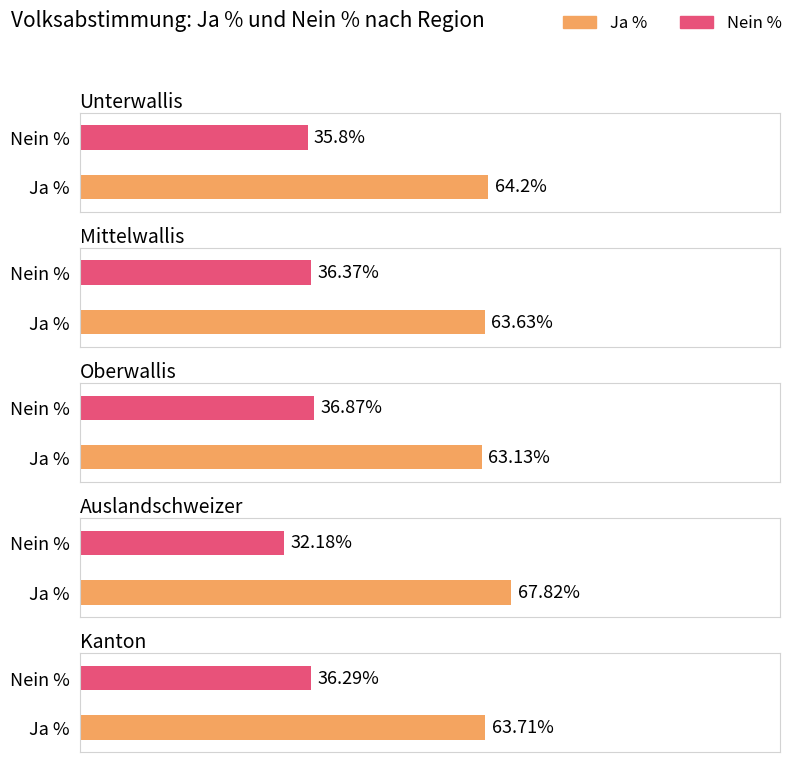

What is the minimum value shown in the chart?

32.2